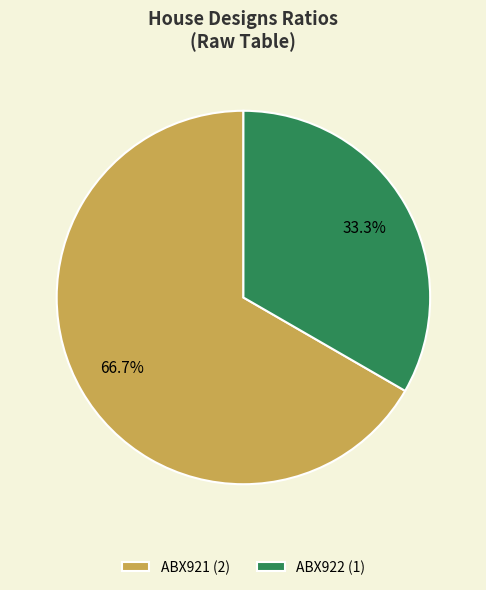

What percentage is the ABX921 slice, to the nearest percent?

67%